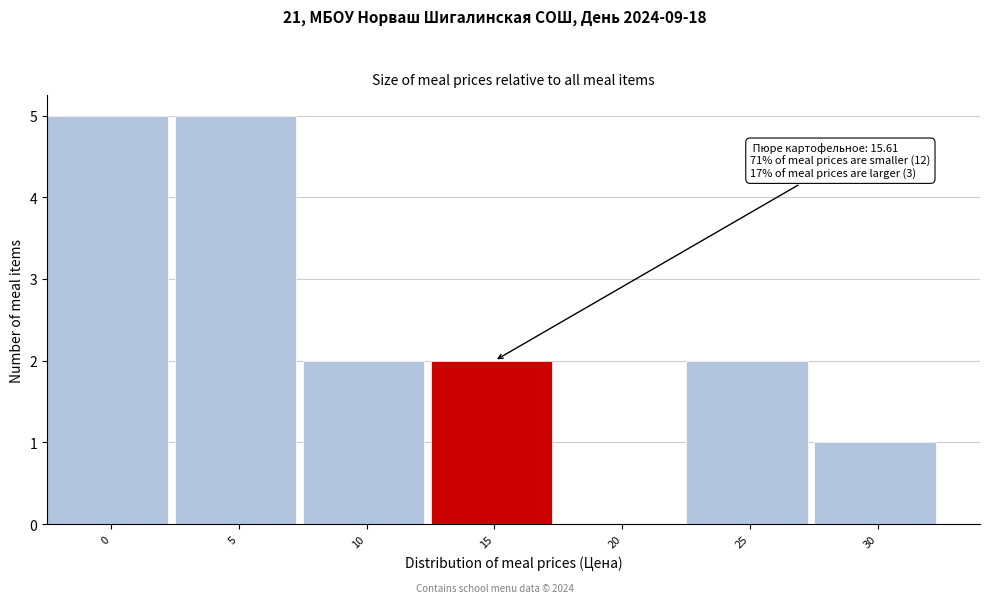

Reading right to left, what are all the values shown in this chart?

30=1	25=2	20=0	15=2	10=2	5=5	0=5